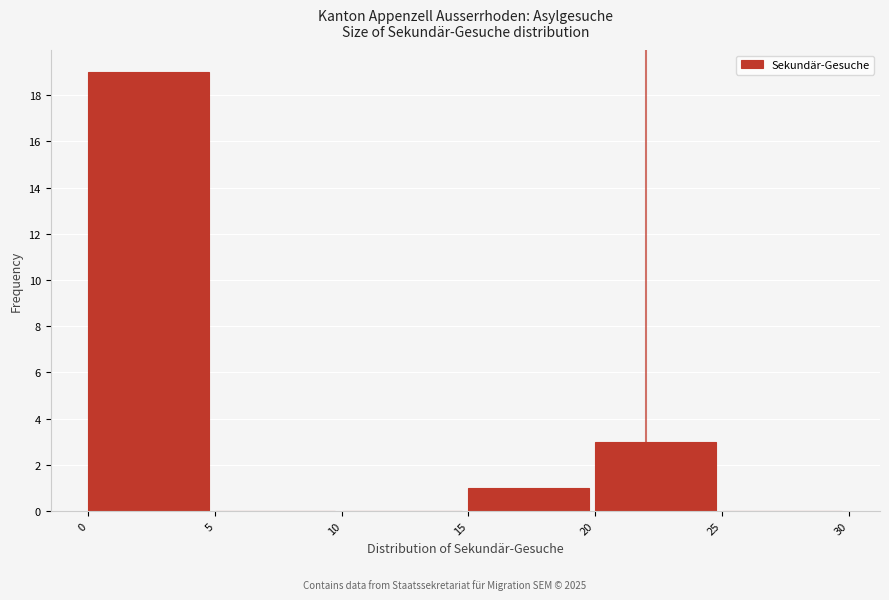

How tall is the bar that spans 15 to 20 on the x-axis? The values are not printed on the chart, so give them approximately, as read against the axis.

1